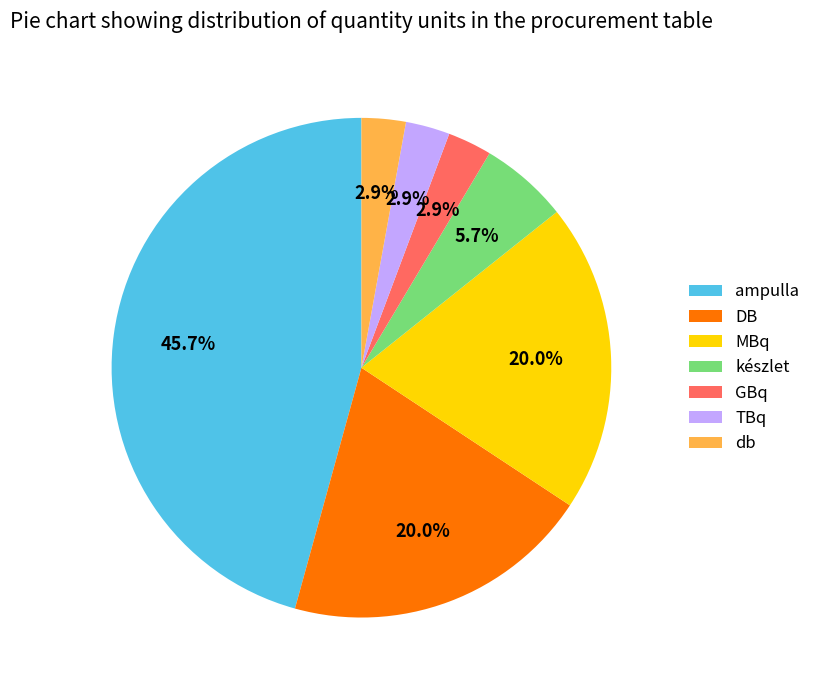

Between készlet and TBq, which is larger?

készlet